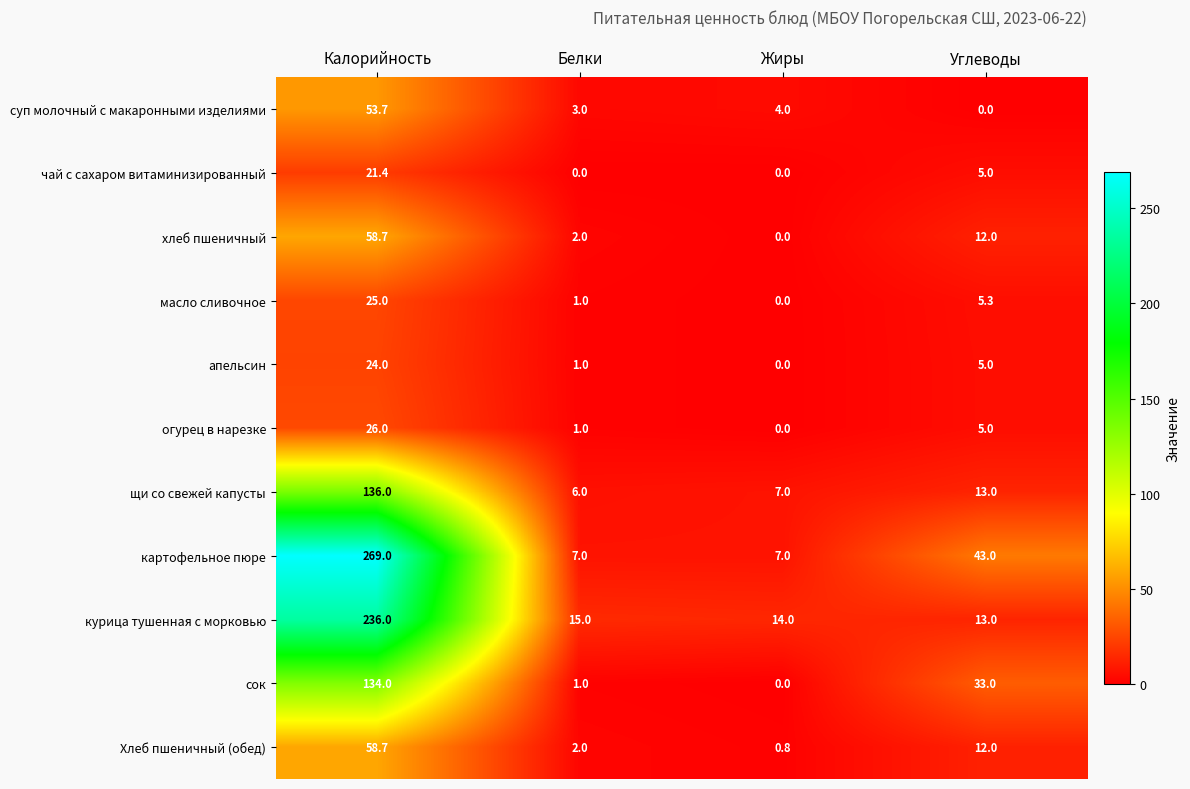

What is the difference between the highest and lowest values at Жиры?

14.0